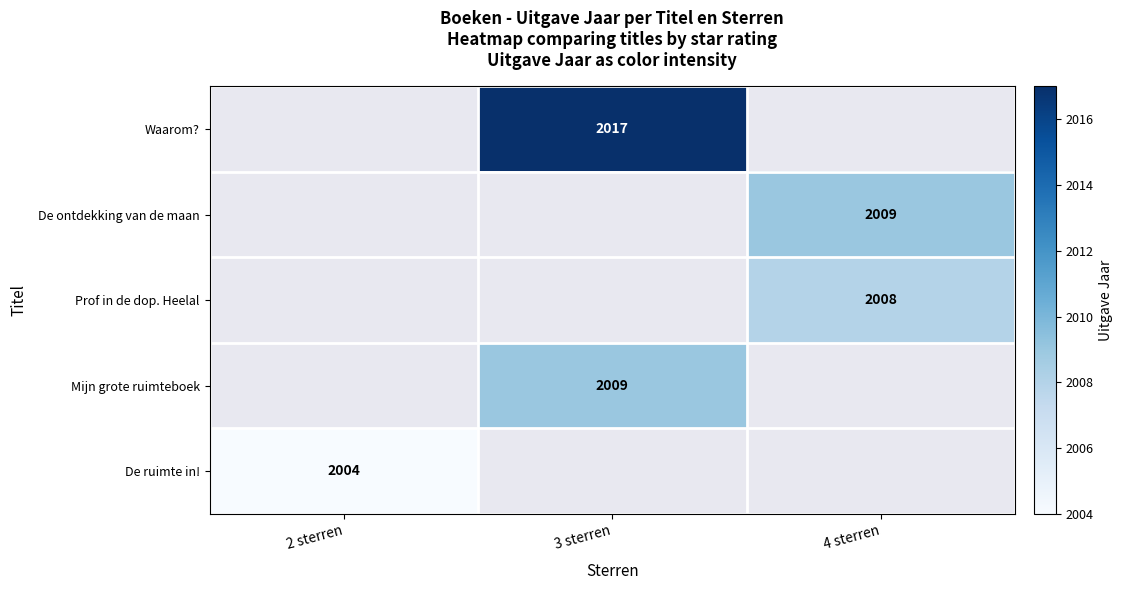

How many categories are shown in the chart?

3